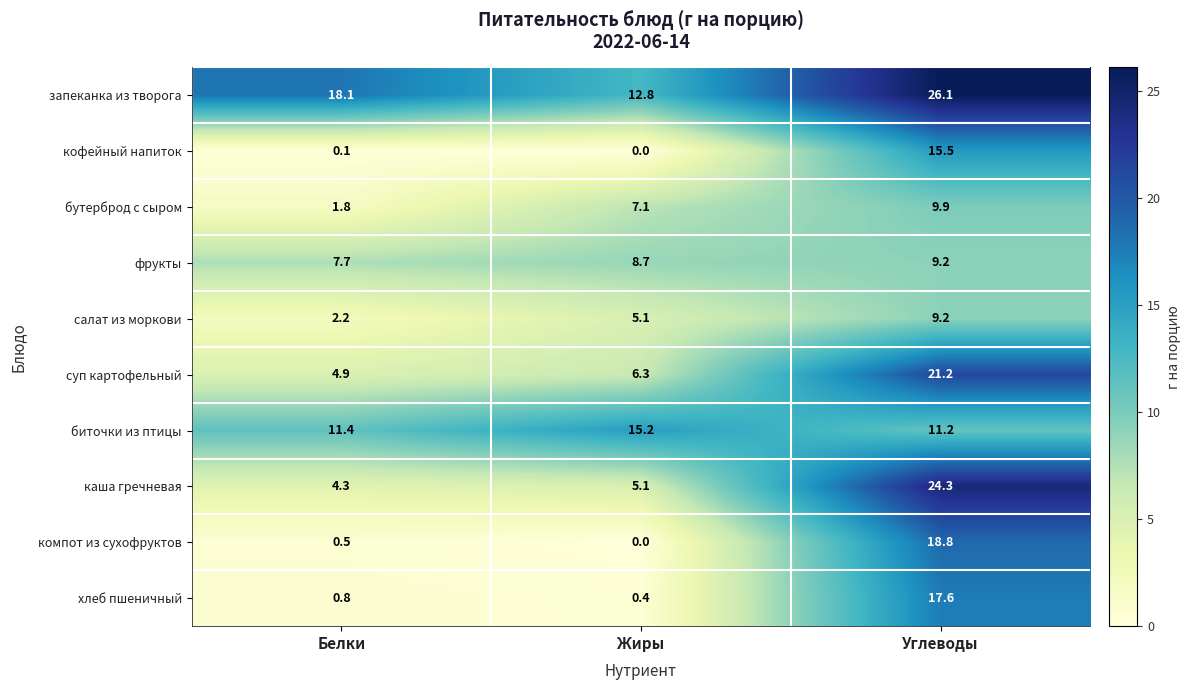

What is the greatest value displayed?

26.1